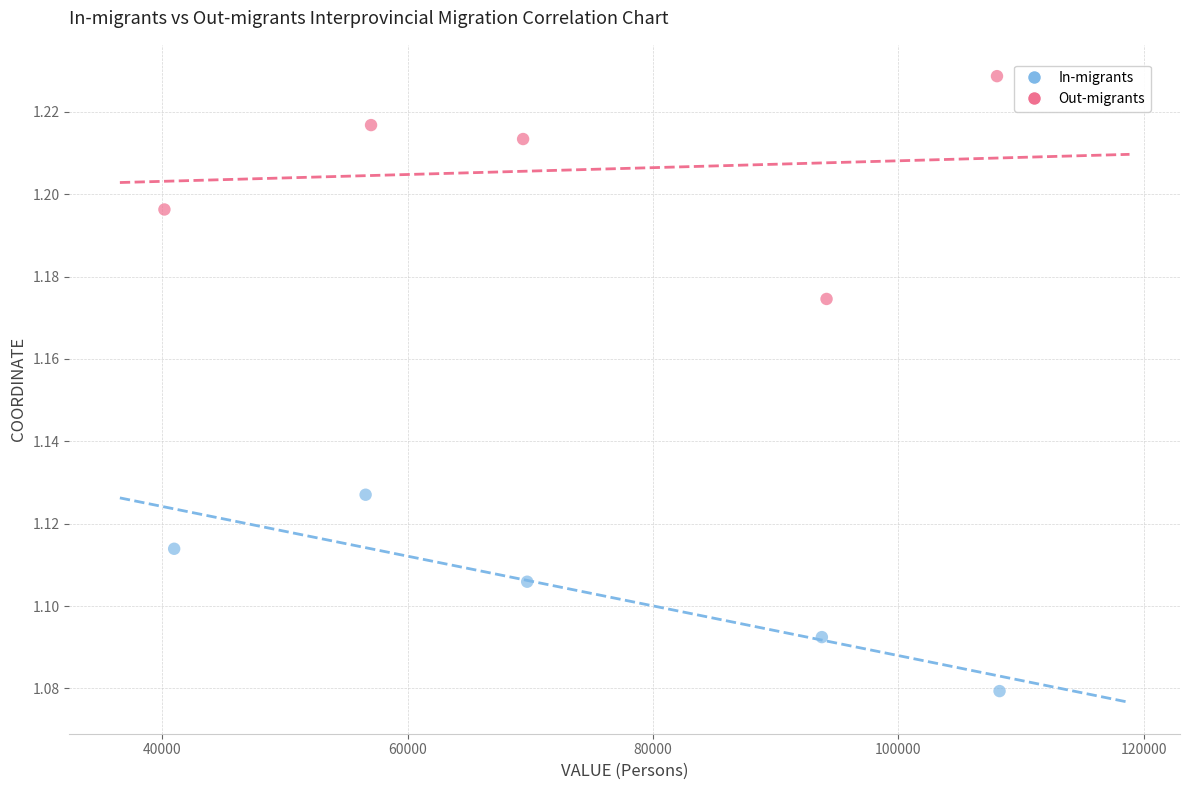

What are all the series names shown in the legend?

In-migrants, Out-migrants